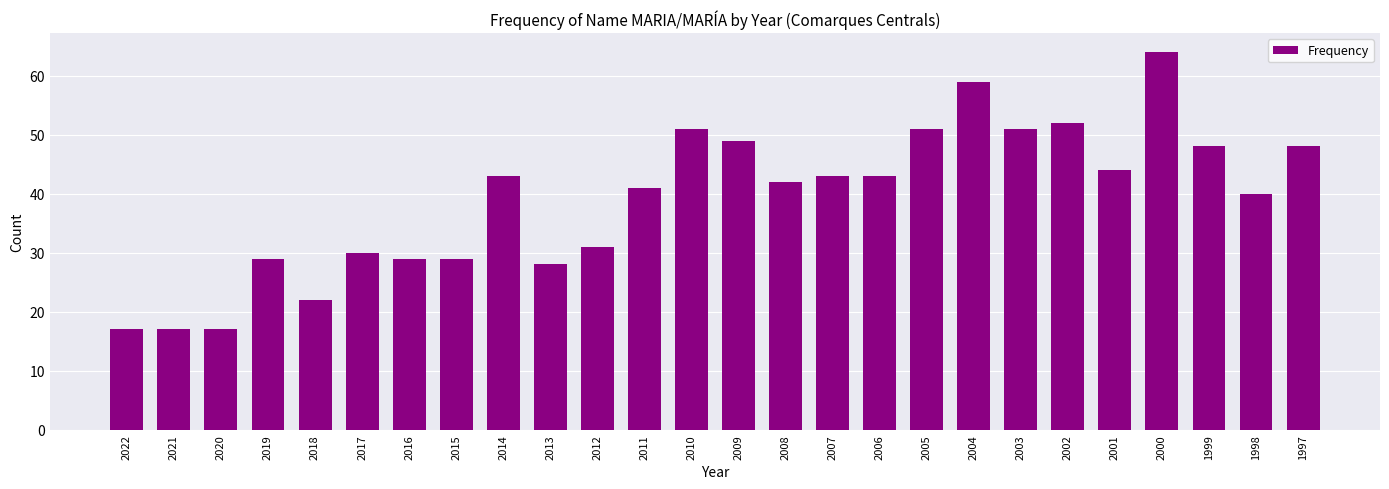

The value at 2010 is 51. True or false?

True